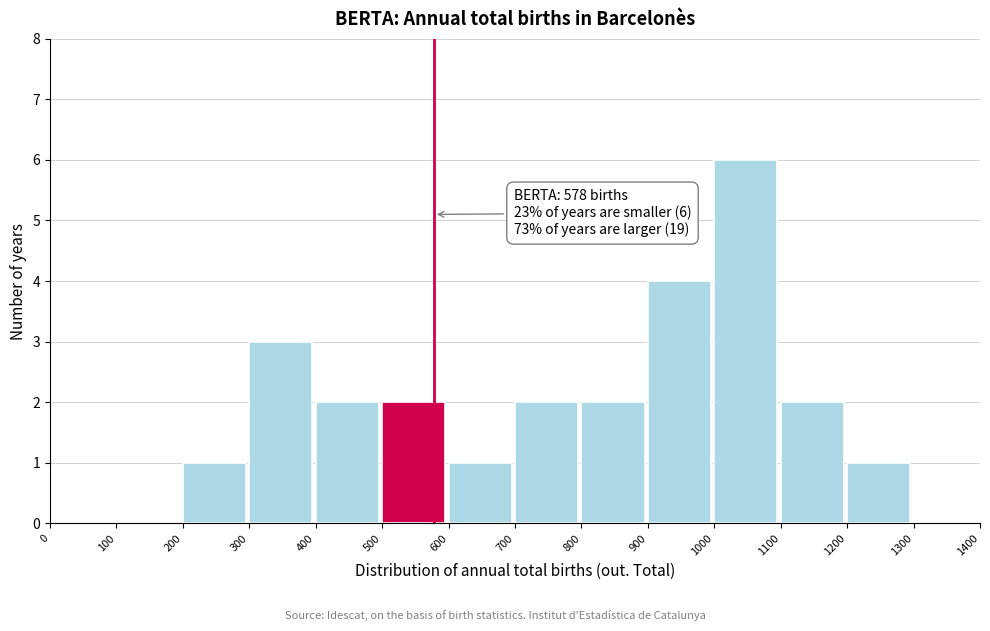

Over which range of the x-axis is the bar tallest?

1000 to 1100